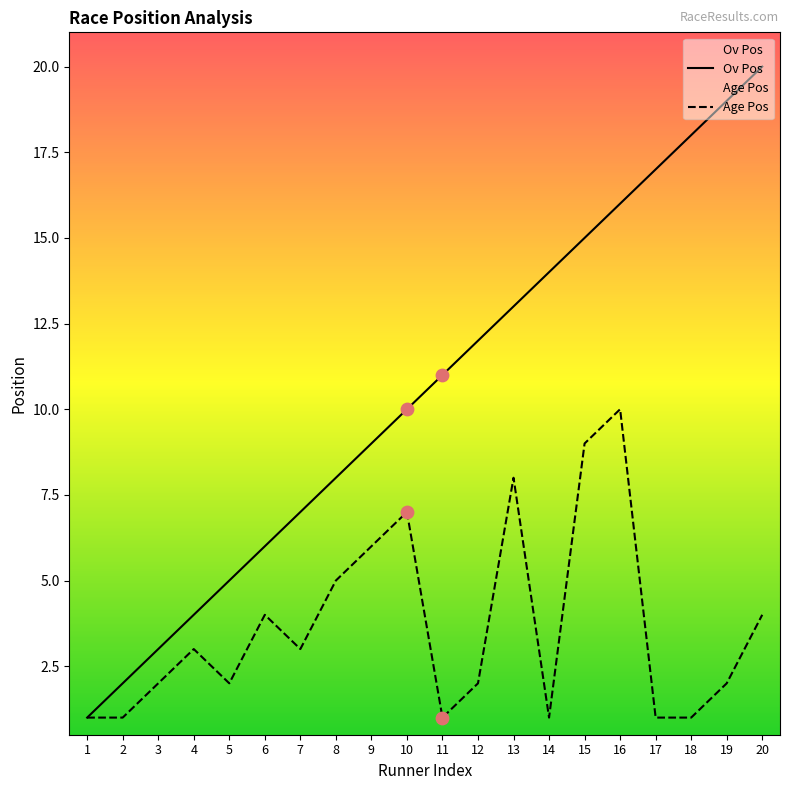

At how many categories does at least one series exceed 12?

8